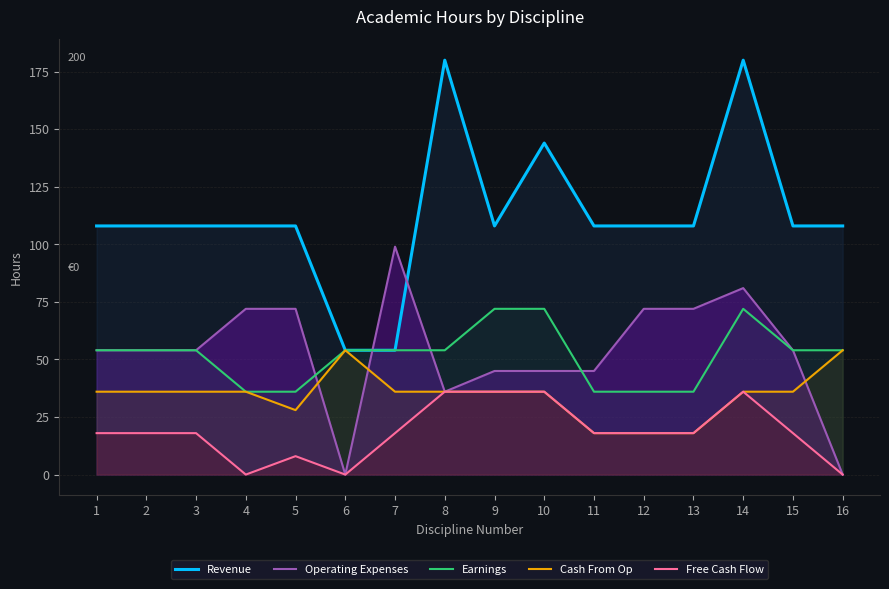

Which category has the highest value in the Cash From Op series?

6